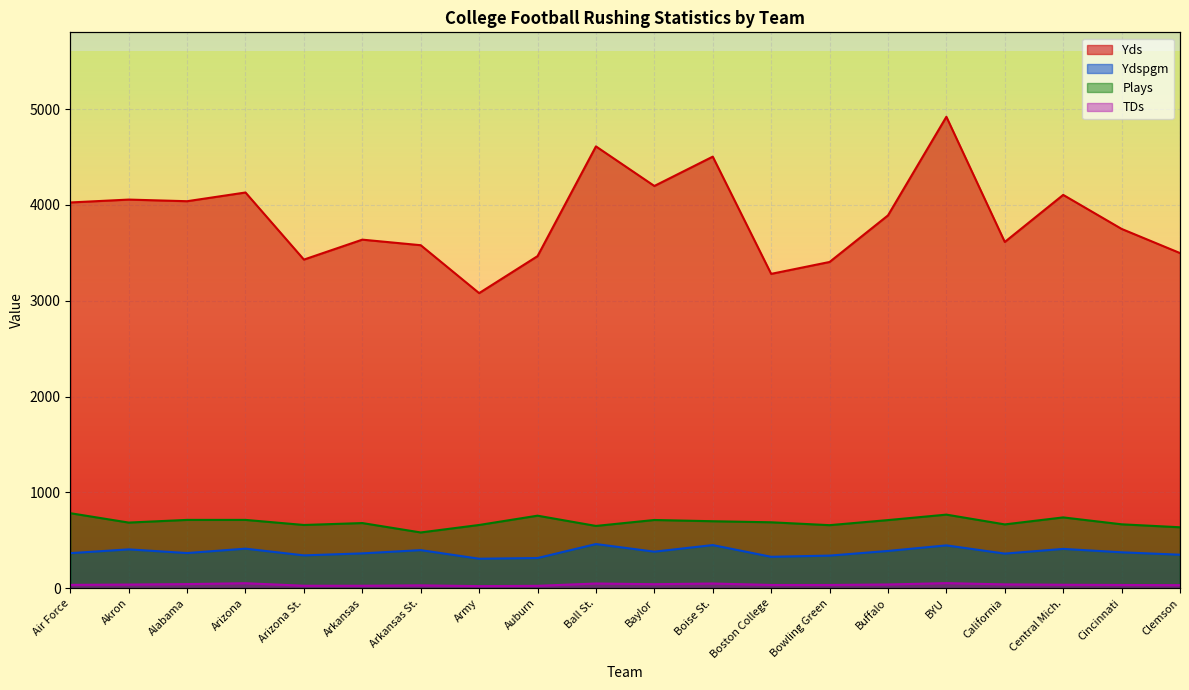

The Ydspgm series shows 642.3 at Air Force. True or false?

False